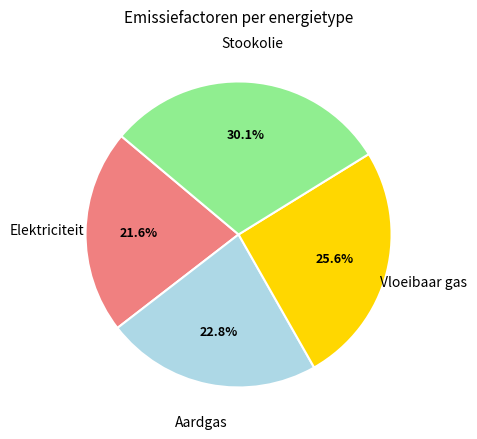

What is the largest slice in the pie chart?

Stookolie